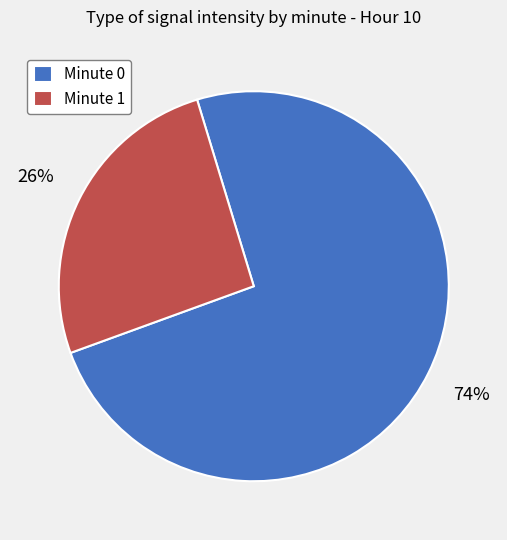

Rank the categories by value from highest to lowest.

Minute 0, Minute 1